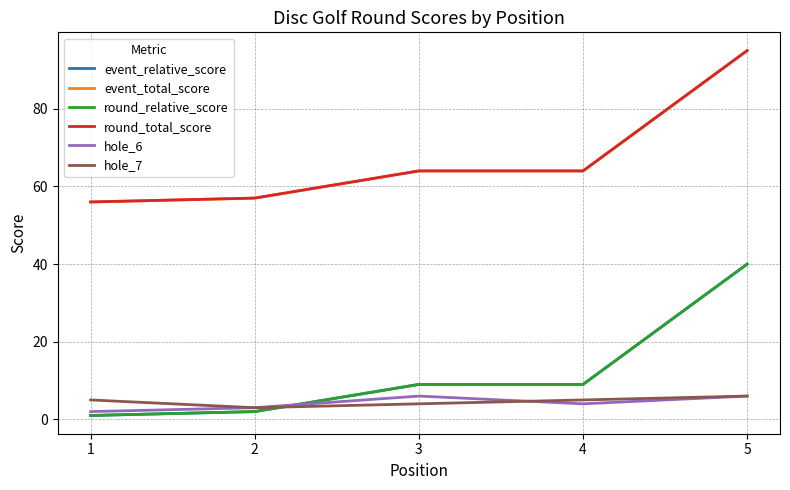

Is this an area chart (filled region under the line)?

No